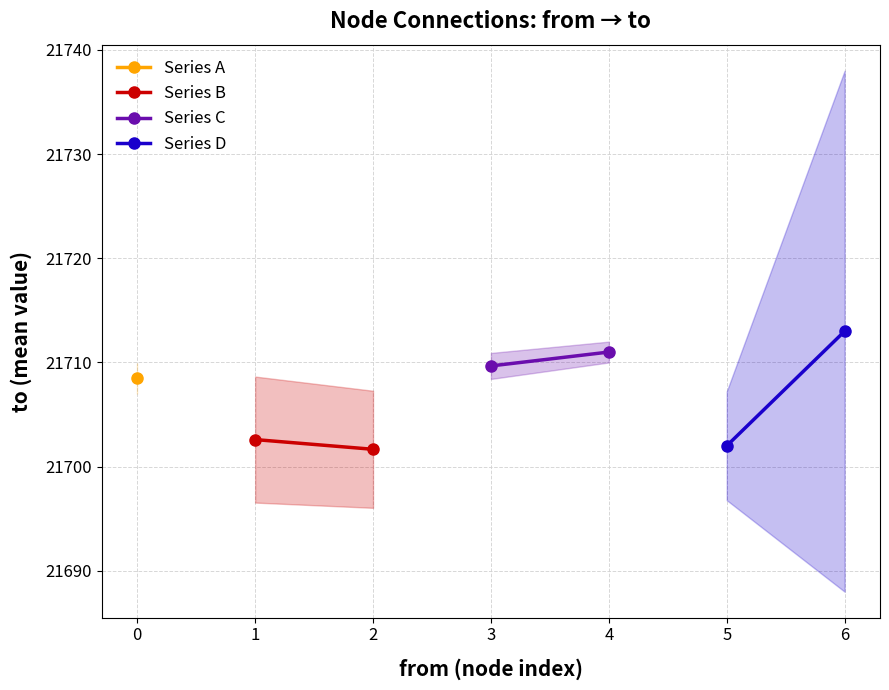

What is the sum of all Series C values?

43420.7